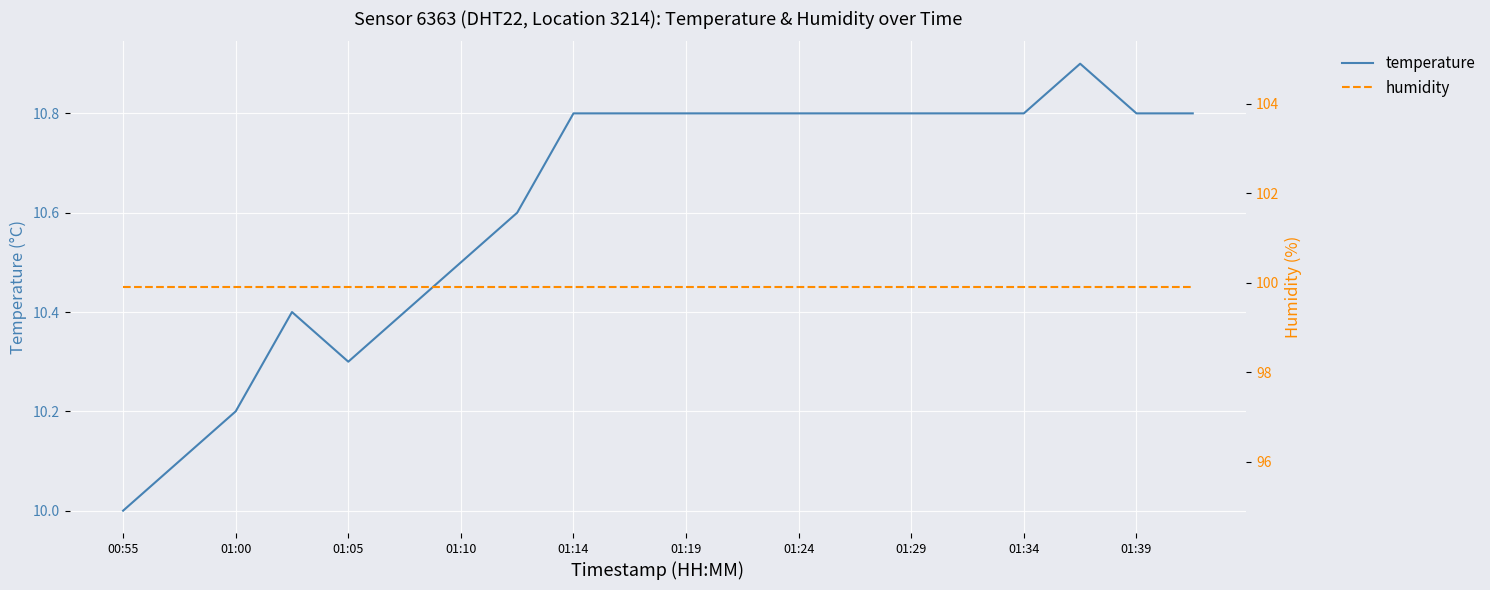

True or false: temperature has a value of 4.8 at 15.

False